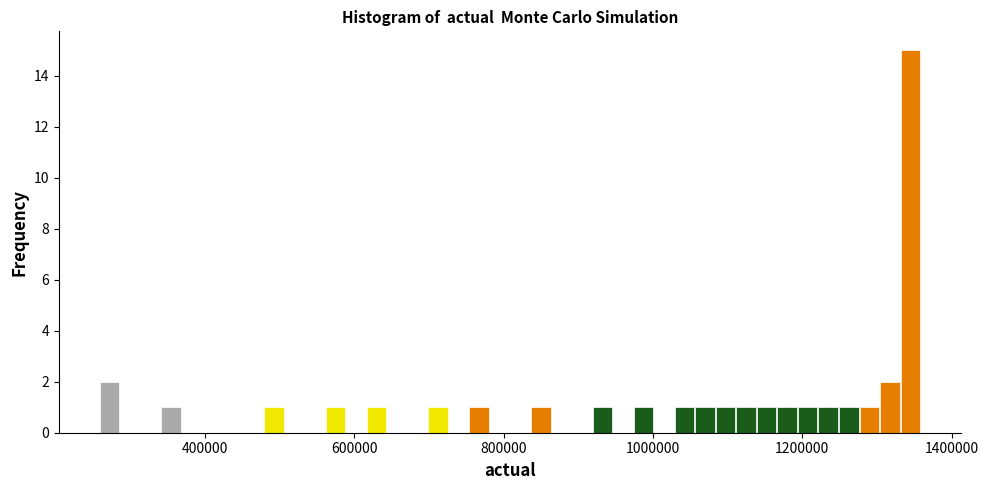

Around what value on the x-axis is the tallest bar? Give the approximate position of its centre, as read against the axis.

1340000